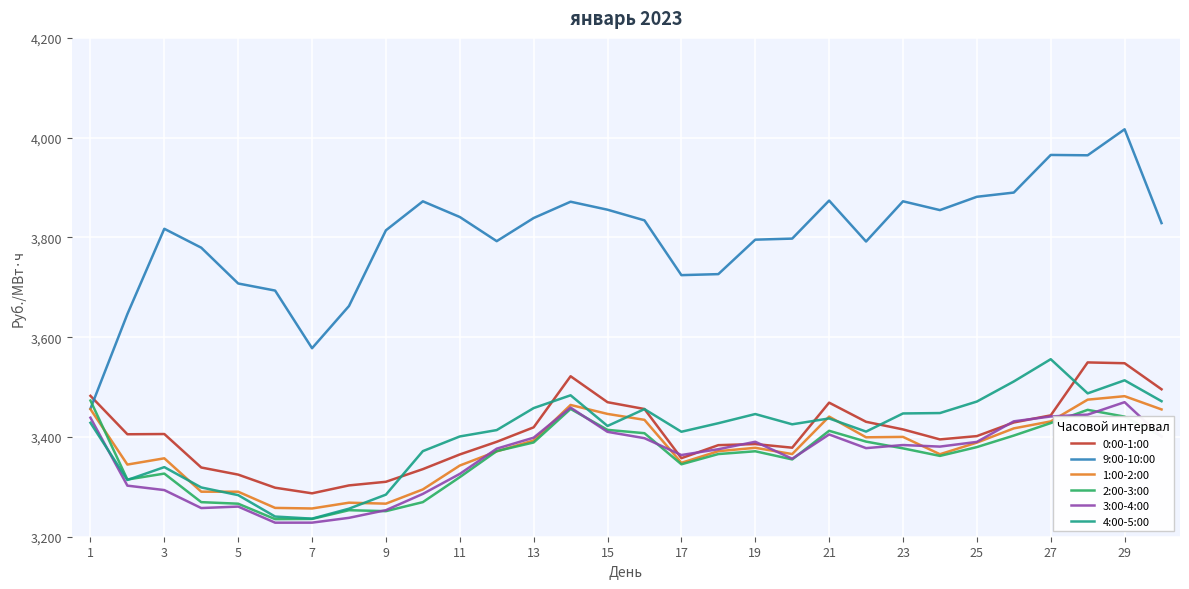

How many lines are shown in the chart?

6